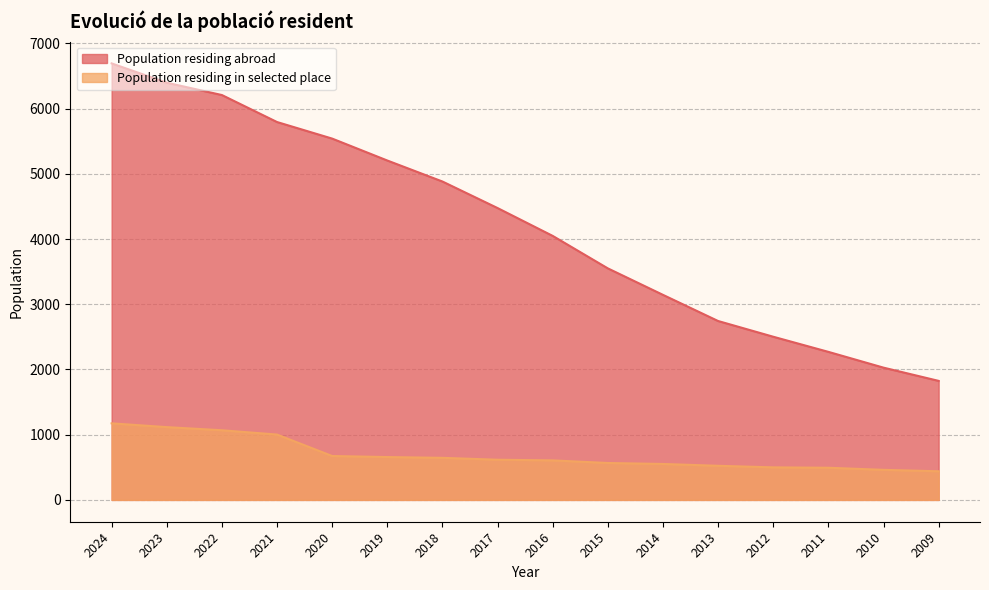

What is the smallest value displayed?

439